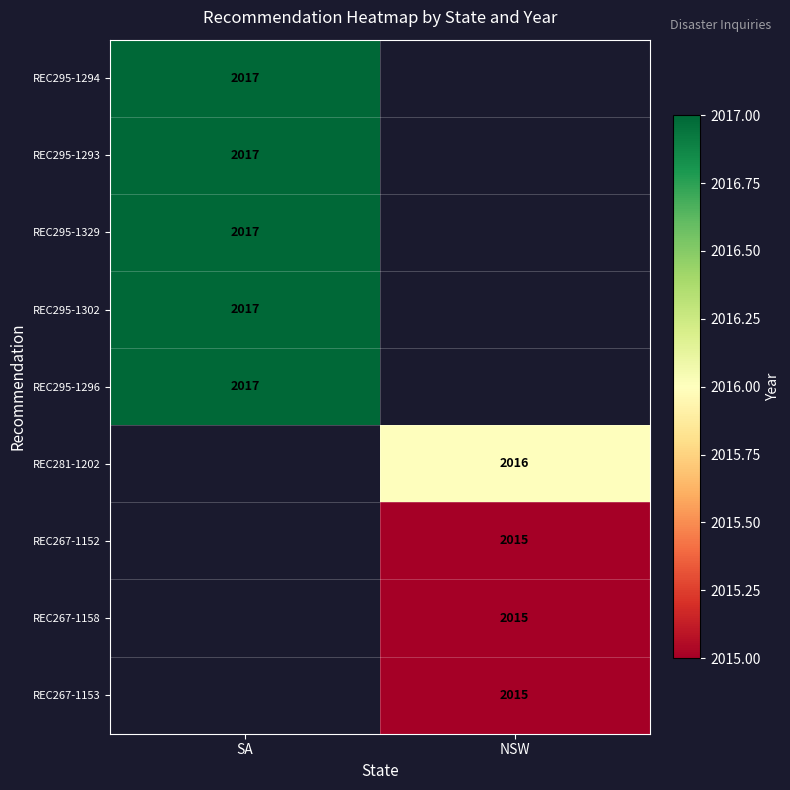

The value of REC267-1158 at NSW is 3069. True or false?

False